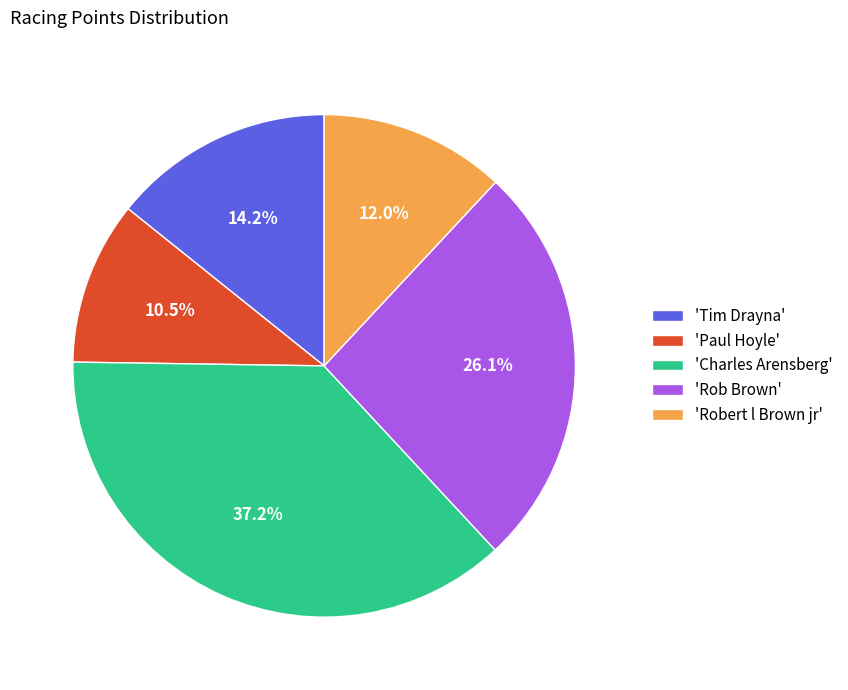

Between 'Charles Arensberg' and 'Tim Drayna', which is larger?

'Charles Arensberg'